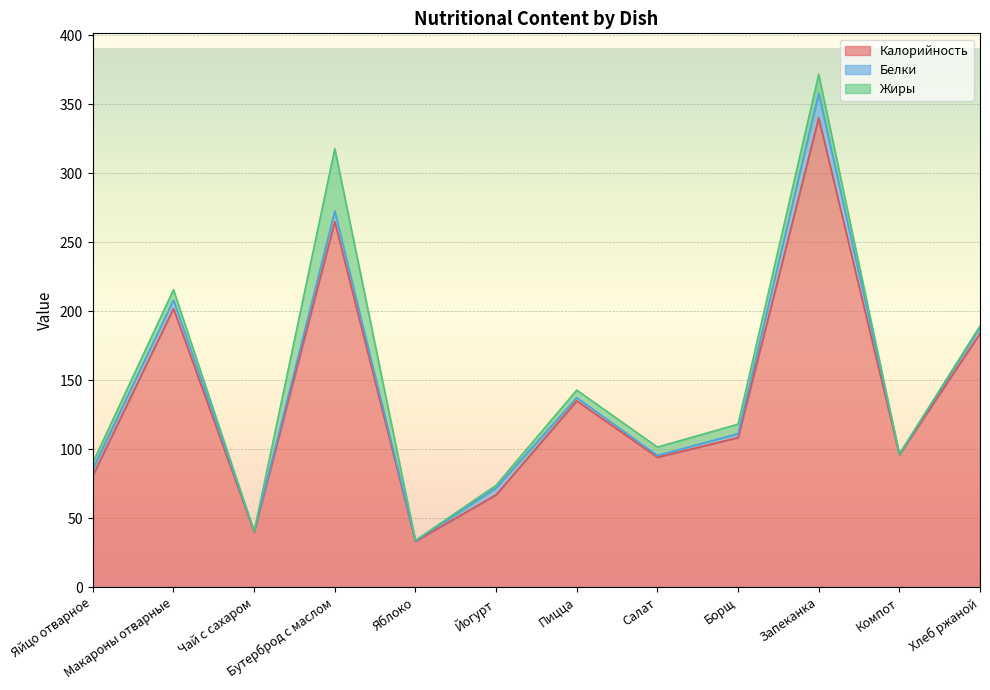

Rank the series by their maximum value, from lowest to highest.

Белки, Жиры, Калорийность